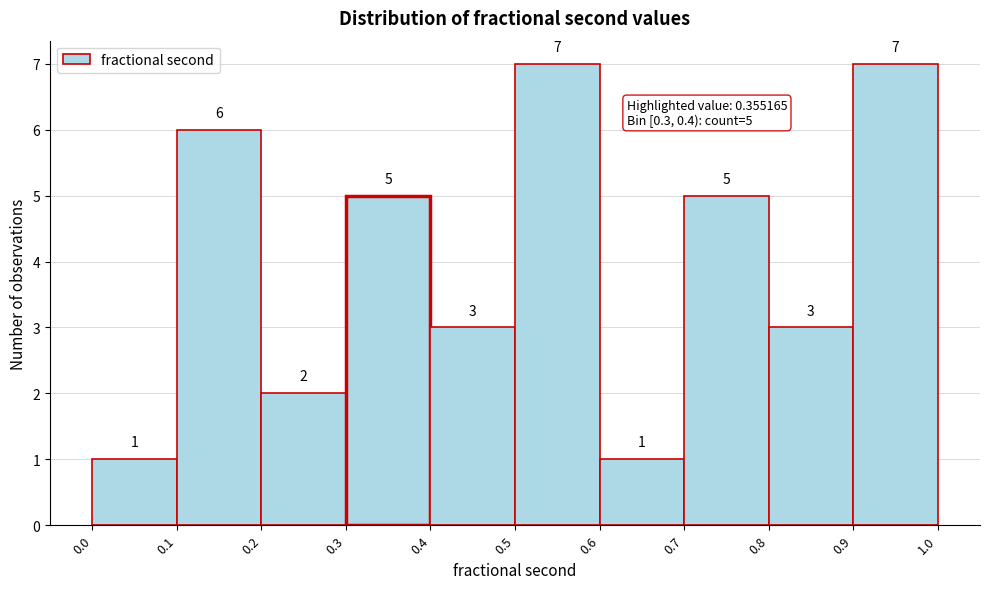

What is the height of the bar covering 0.4 to 0.5 on the x-axis?

3